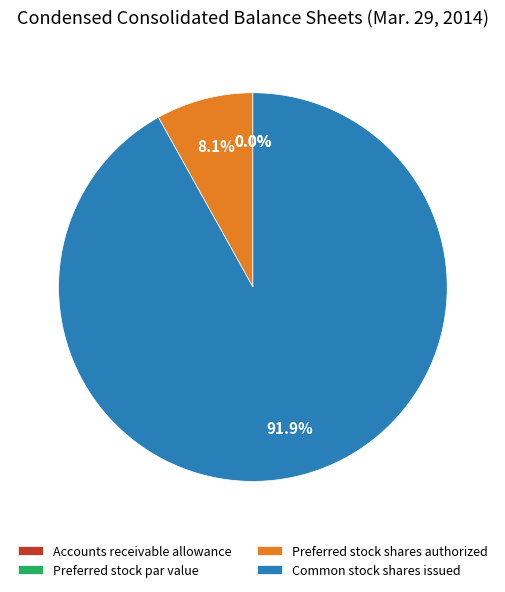

How many segments does this pie chart have?

4